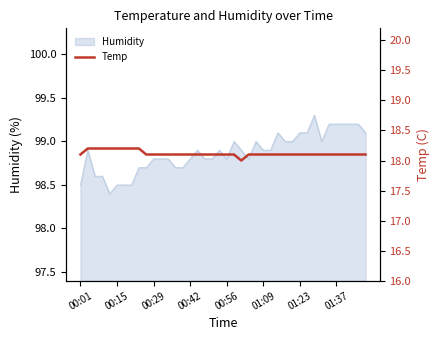

What is the label of the 12th point from the right?

28